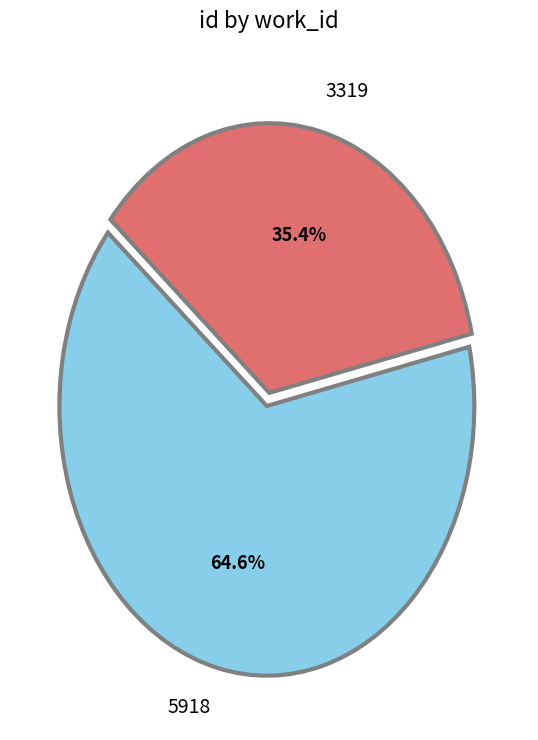

The 5918 slice represents 65% of the pie. True or false?

True